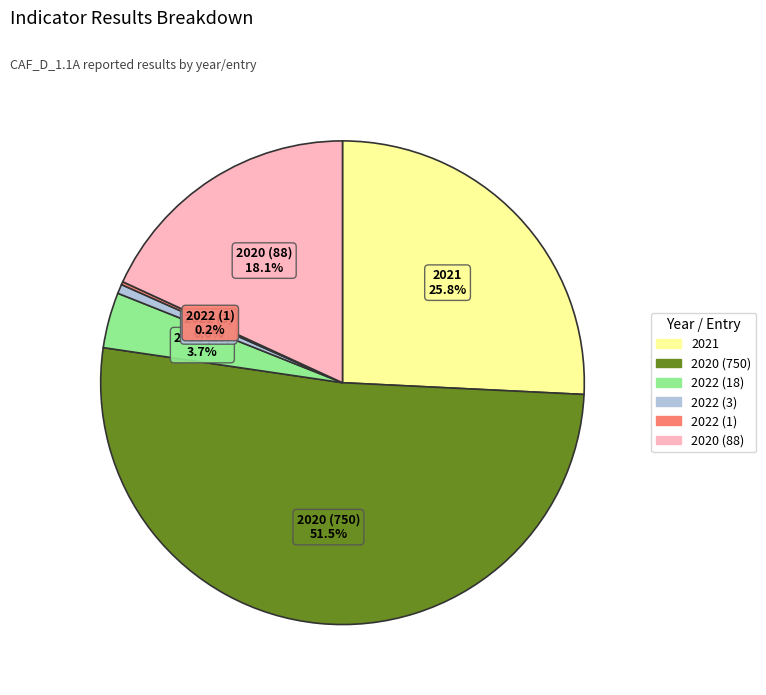

Is there a majority slice in this chart?

Yes